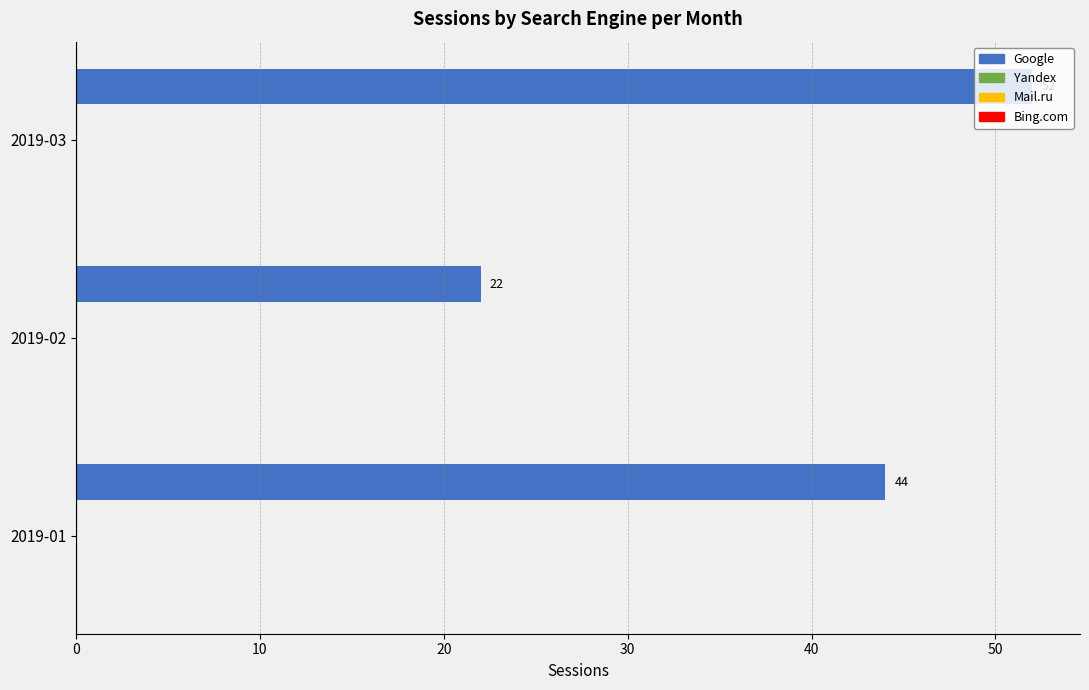

What is the smallest value displayed?

22